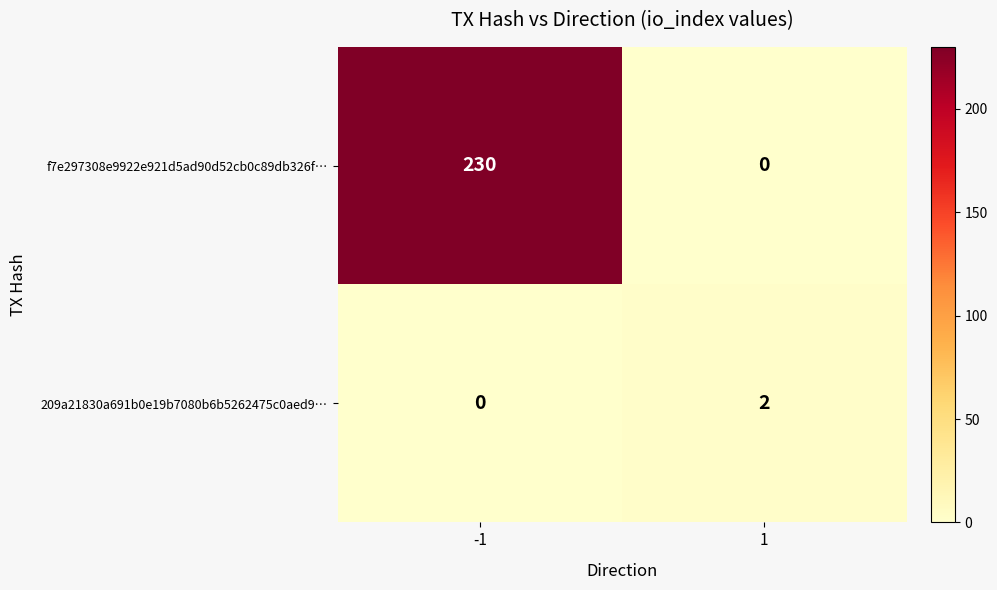

How many values in 209a21830a691b0e19b7080b6b5262475c0aed9… are above zero?

1